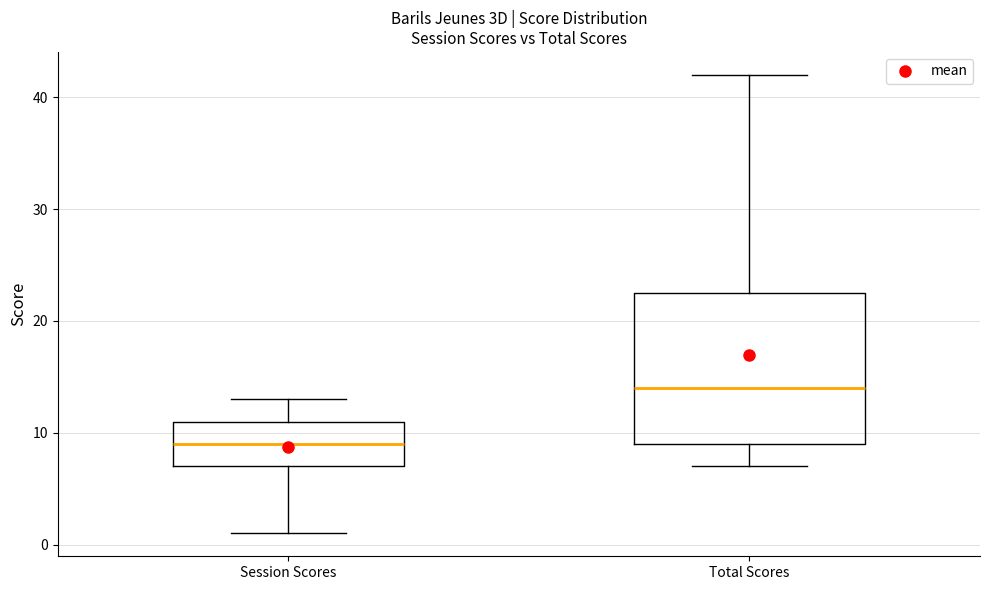

Where does the median line of the box for Total Scores sit on the y-axis? The values are not printed on the chart, so give them approximately, as read against the axis.

14